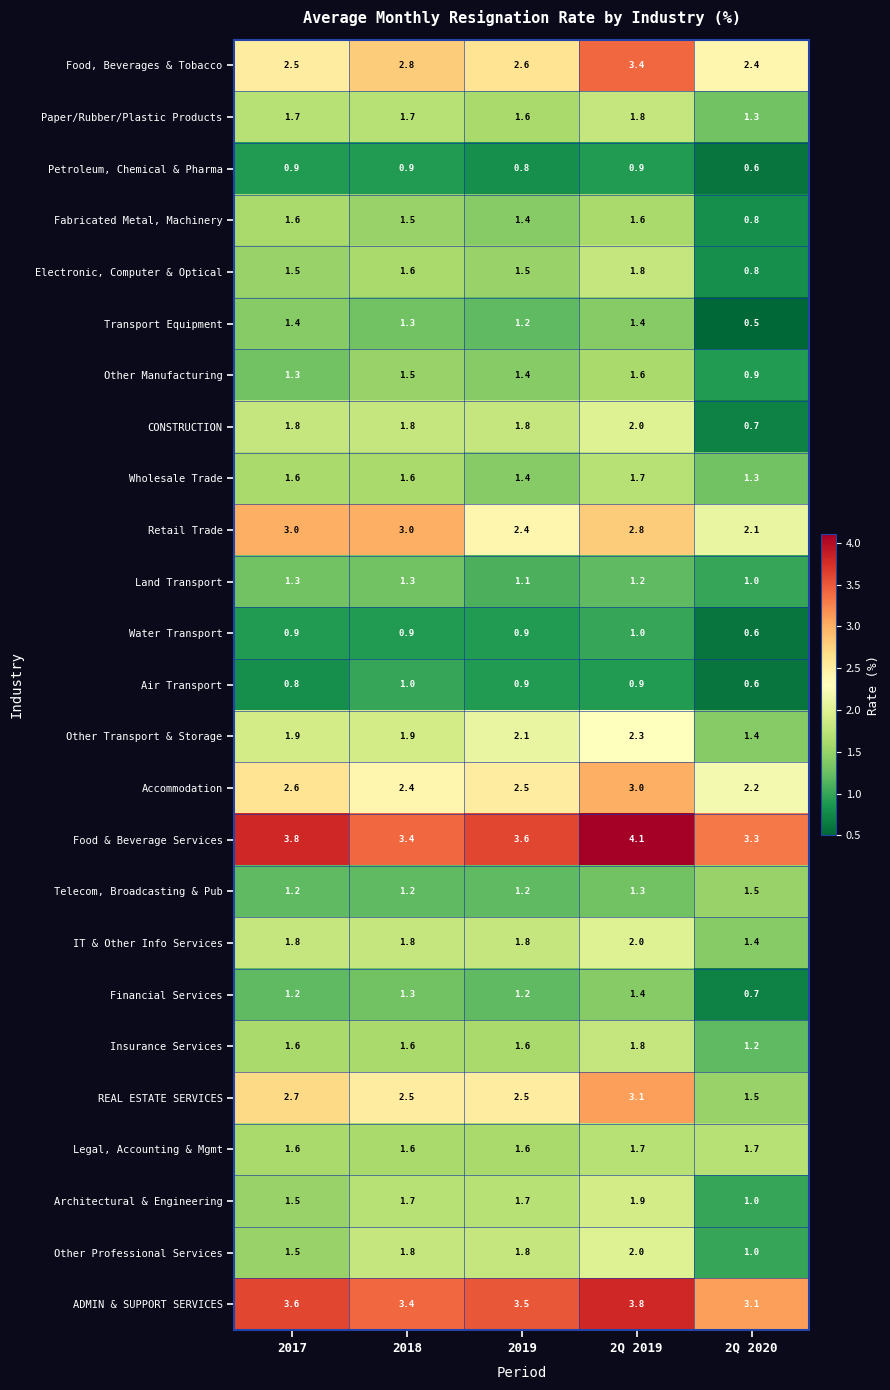

Count the Water Transport values in the range 0 to 1.

5